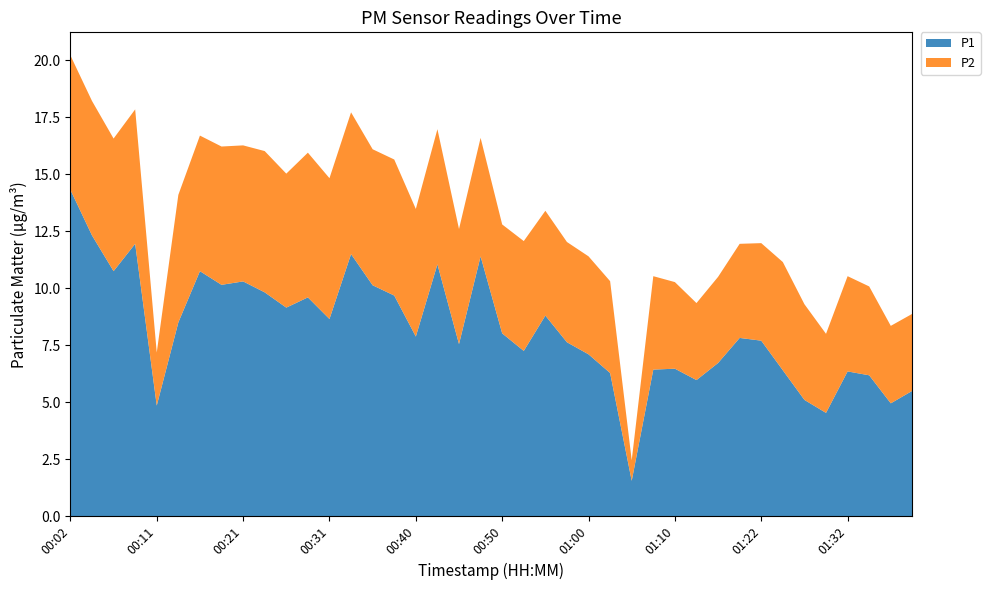

Reading right to left, what are all the values shown in this chart?

P1: 01:39=5.5	01:37=5.0	01:34=6.2	01:32=6.3	01:29=4.5	01:27=5.1	01:24=6.4	01:22=7.7	01:20=7.8	01:17=6.7	01:15=6.0	01:10=6.5	01:07=6.4	01:05=1.6	01:02=6.3	01:00=7.1	00:57=7.6	00:55=8.8	00:53=7.2	00:50=8.0	00:48=11.4	00:45=7.5	00:43=11.1	00:40=7.9	00:38=9.7	00:36=10.1	00:33=11.5	00:31=8.7	00:28=9.6	00:26=9.2	00:24=9.8	00:21=10.3	00:19=10.2	00:16=10.8	00:14=8.5	00:11=4.8	00:09=11.9	00:07=10.8	00:04=12.3	00:02=14.3
P2: 01:39=3.4	01:37=3.4	01:34=3.9	01:32=4.2	01:29=3.5	01:27=4.2	01:24=4.8	01:22=4.3	01:20=4.1	01:17=3.8	01:15=3.4	01:10=3.8	01:07=4.1	01:05=0.9	01:02=4.0	01:00=4.3	00:57=4.4	00:55=4.6	00:53=4.8	00:50=4.8	00:48=5.2	00:45=5.0	00:43=5.9	00:40=5.6	00:38=6.0	00:36=6.0	00:33=6.2	00:31=6.2	00:28=6.3	00:26=5.9	00:24=6.2	00:21=6.0	00:19=6.1	00:16=6.0	00:14=5.6	00:11=2.3	00:09=5.9	00:07=5.8	00:04=5.9	00:02=5.9